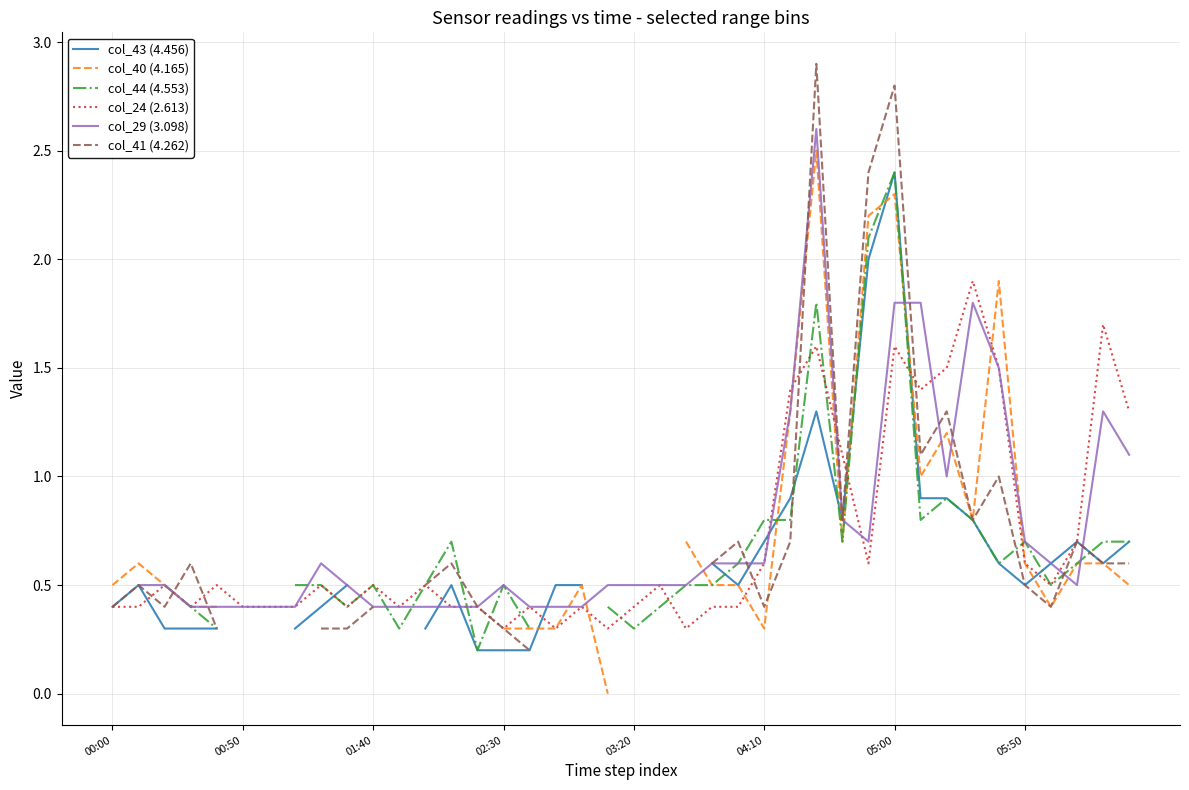

How many distinct data groups are displayed?

6